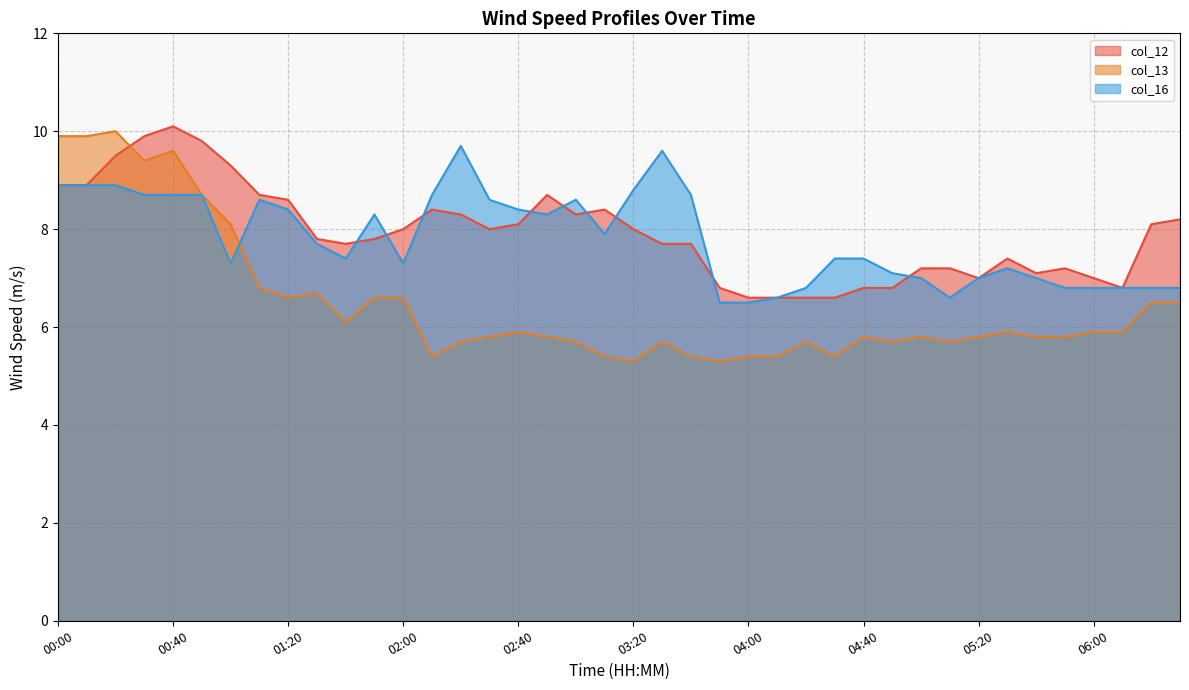

How many lines are shown in the chart?

3